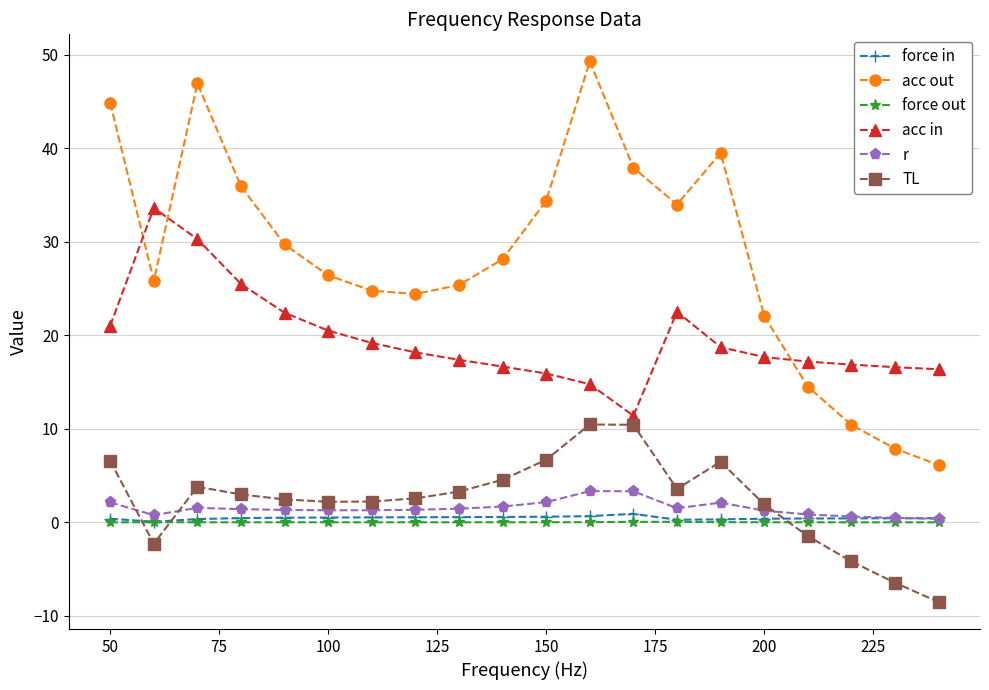

True or false: force out and acc in cross at least once.

False